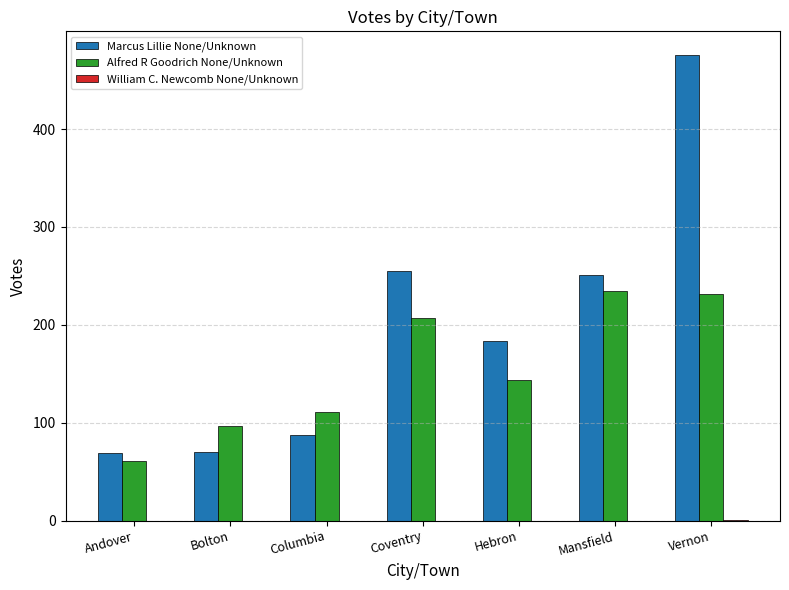

True or false: Alfred R Goodrich None/Unknown has a value of 75 at Hebron.

False